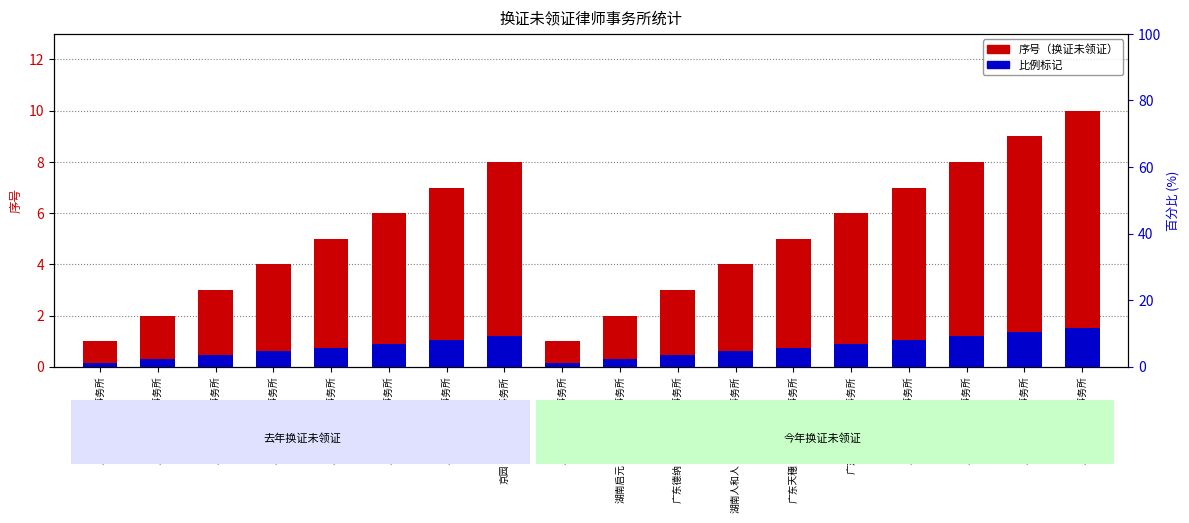

True or false: 比例标记 has a value of 2.1 at 广东水贝律师事务所.

False